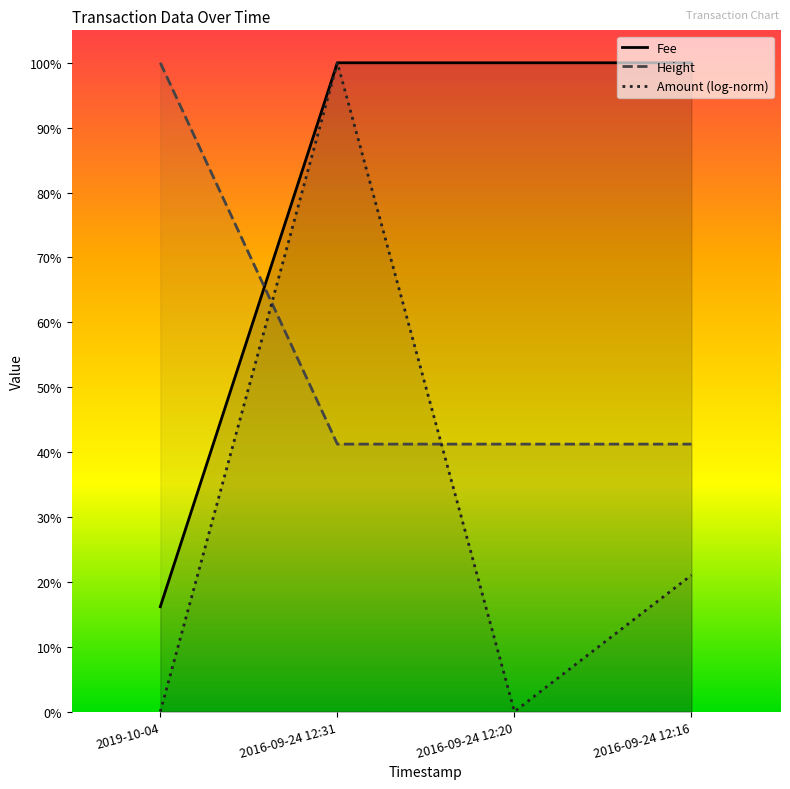

What is the difference between the Fee values at 2016-09-24 12:16 and 2019-10-04?

0.8